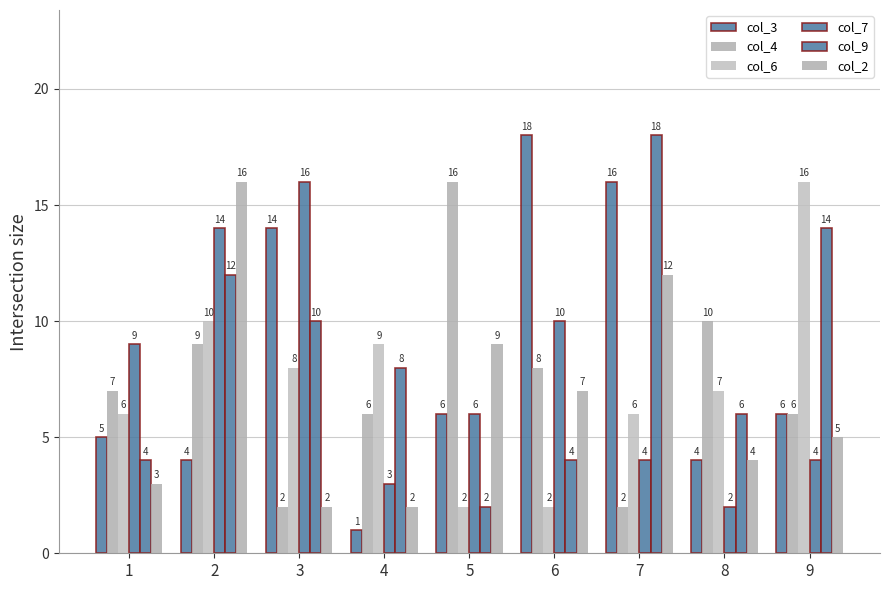

How many bars are there in each group?

6